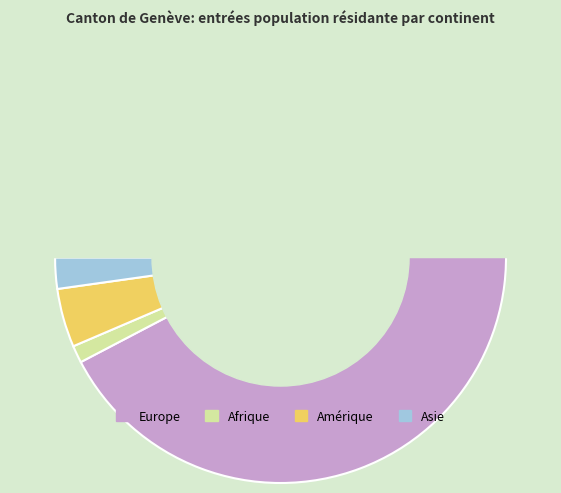

Is there a majority slice in this chart?

Yes